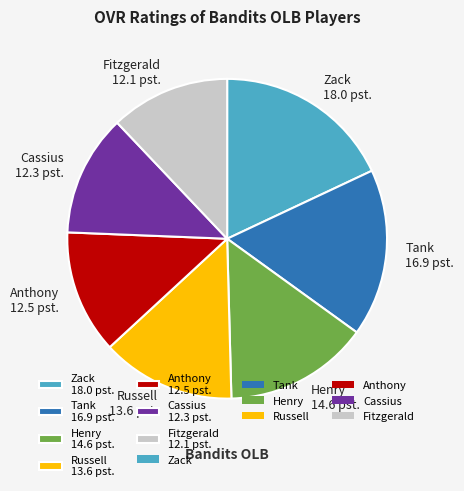

Which category has the biggest portion of the pie?

Zack